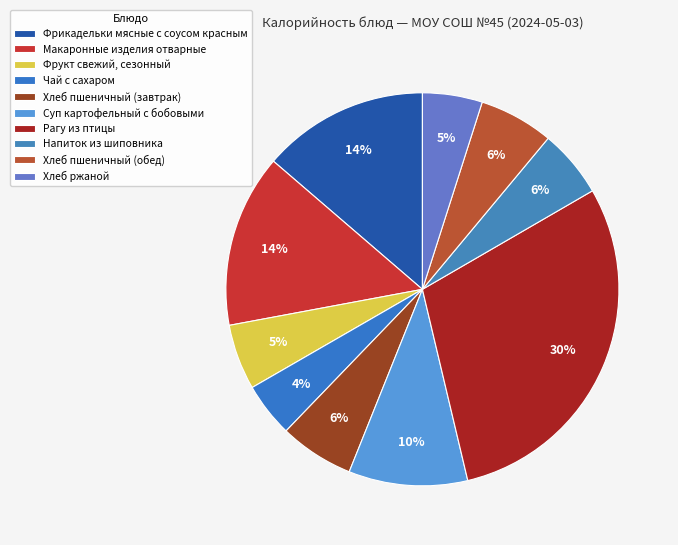

To the nearest percent, what is the average slice percentage?

10%